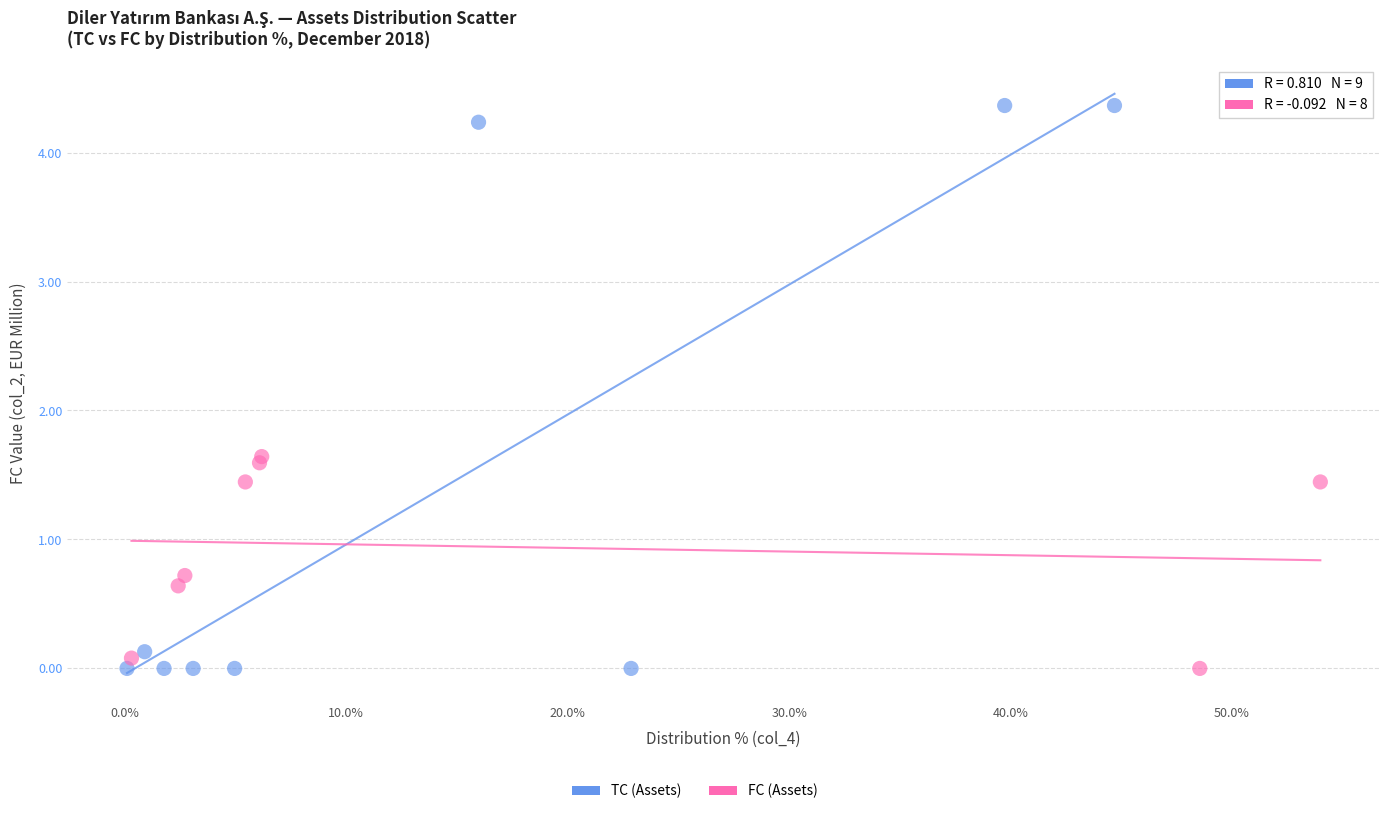

Which series has the largest Y range (max minus min)?

TC (Assets)